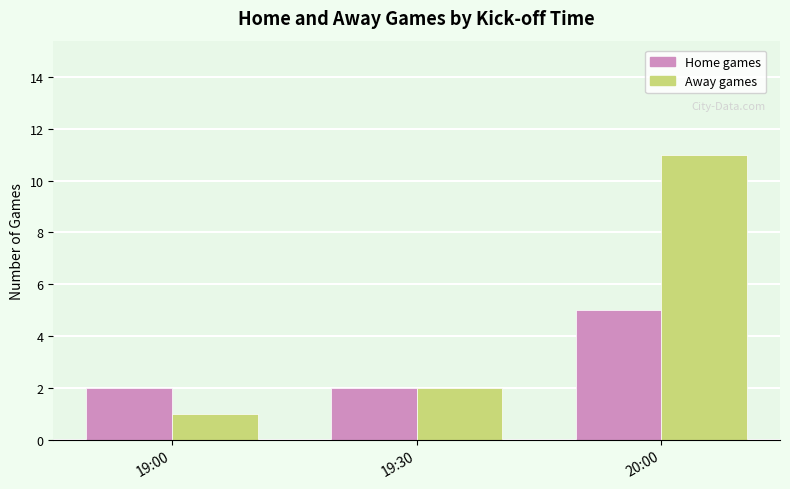

Where is Away games nearest to the value 6?

19:30